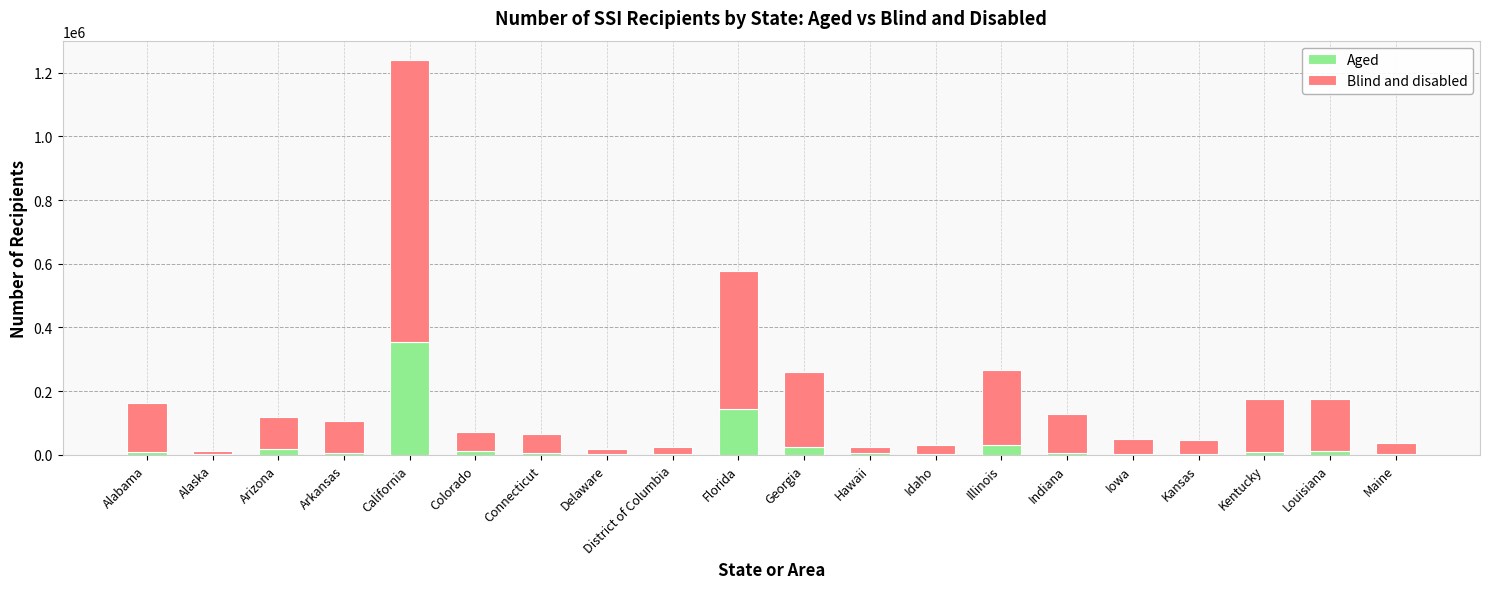

True or false: Aged has a value of 1748 at Alaska.

True